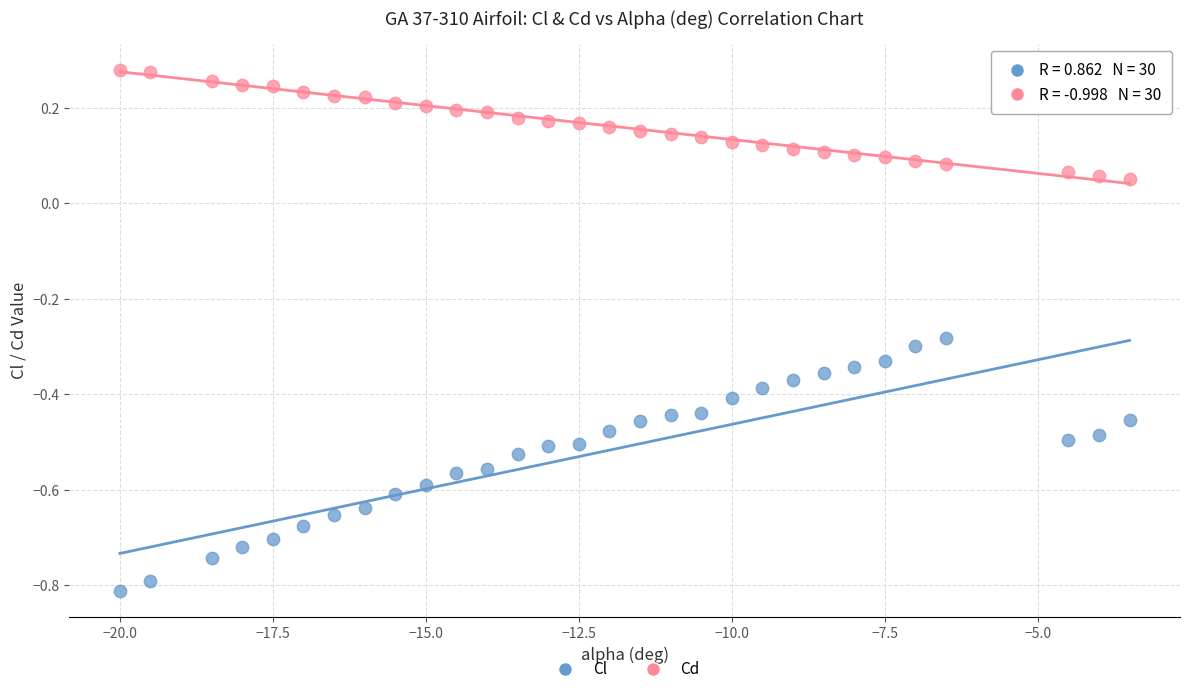

Across all data points, what is the range of X values (max minus min)?

16.5